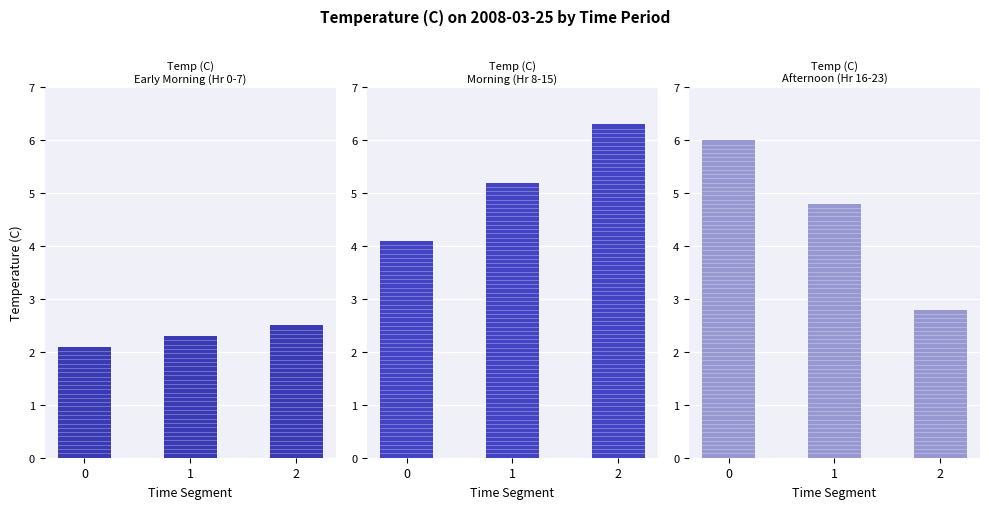

Count the Early Morning (Hr 0-7) values in the range 2 to 3.

3